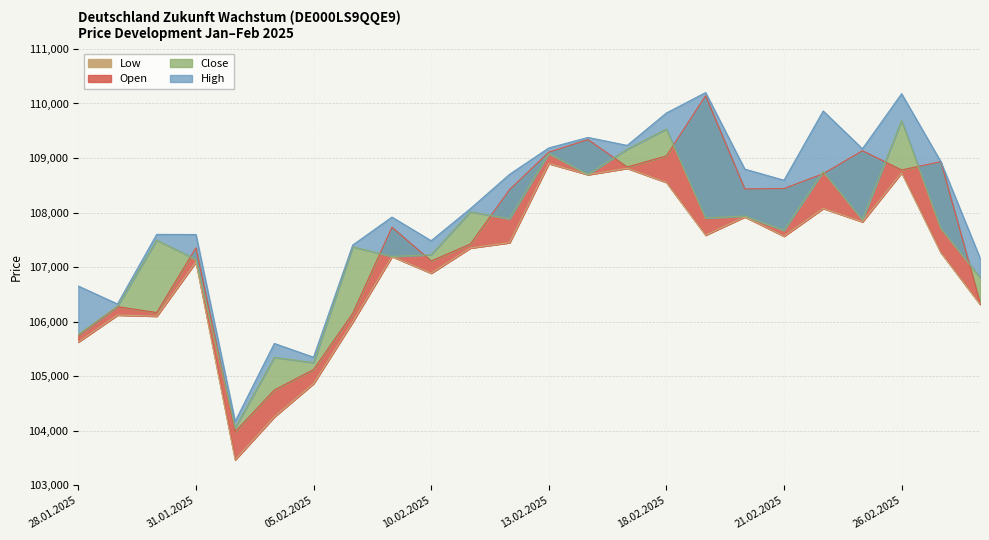

What is the difference between the Close values at 26.02.2025 and 30.01.2025?

2192